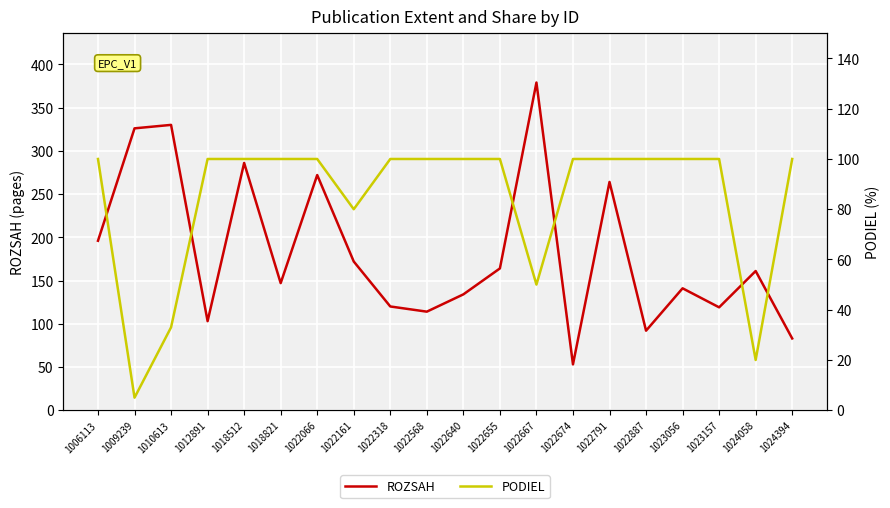

The value of PODIEL at 1006113 is 139. True or false?

False